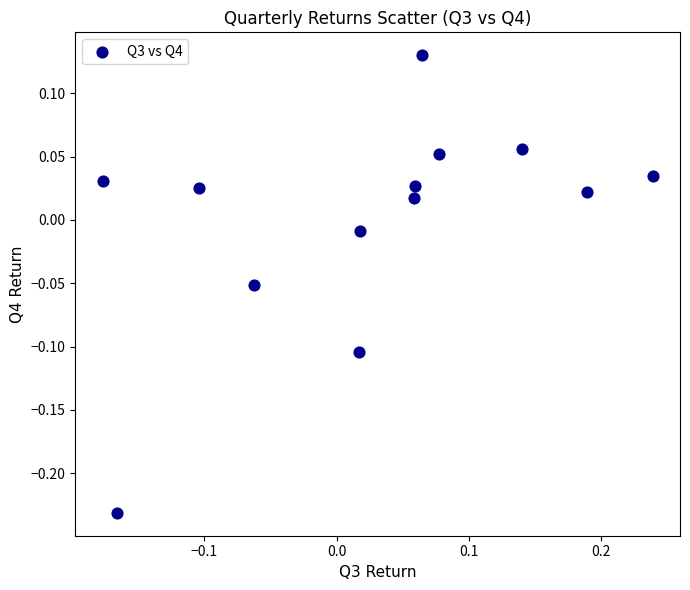

What is the range of Y values (max minus min)?

0.4